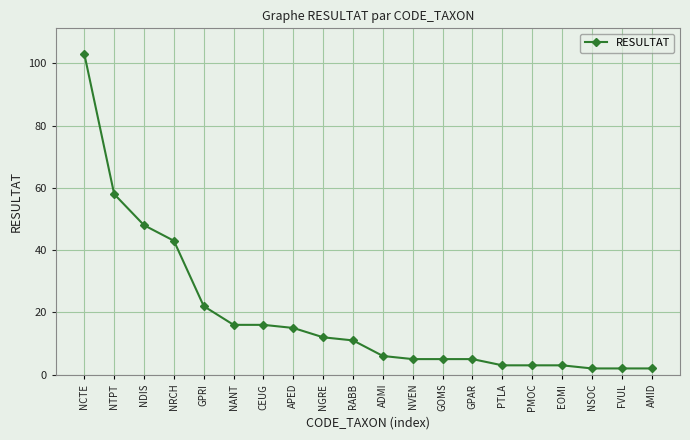

What is the greatest value displayed?

103